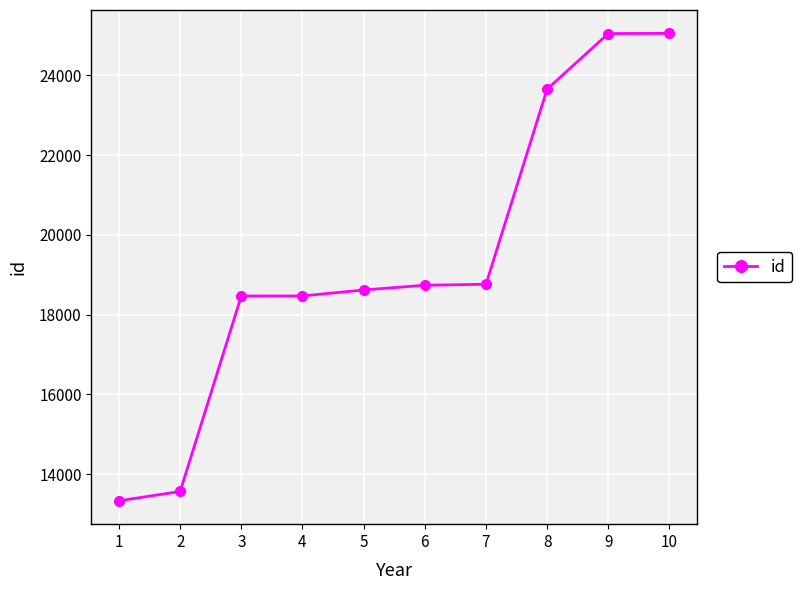

What is the value of the 8th point from the left?

23658